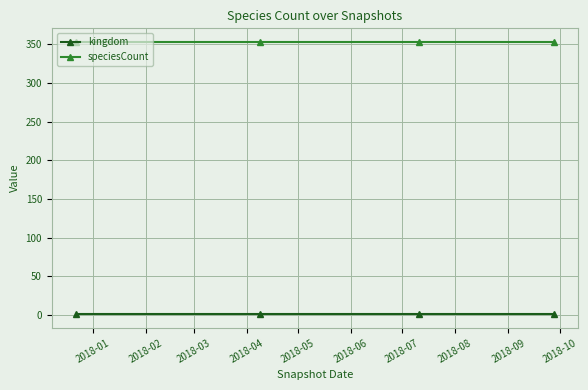

What is the average value of the speciesCount series?

353